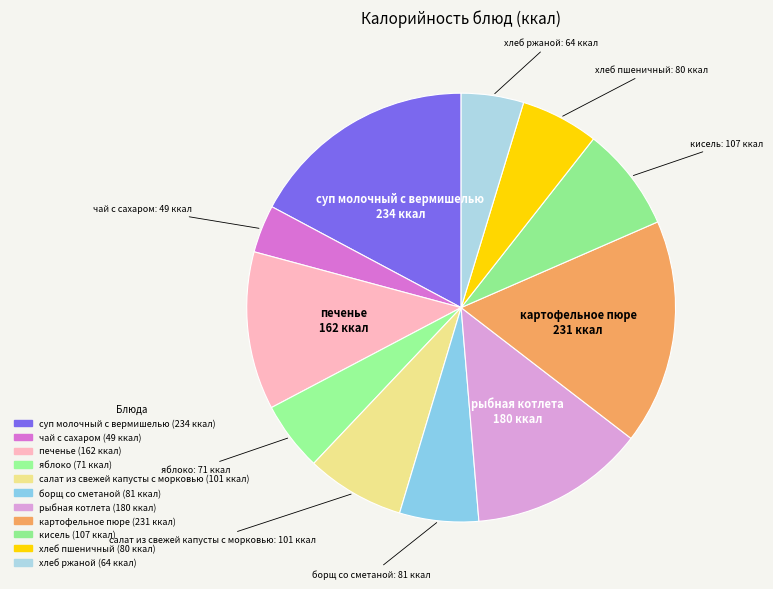

Is салат из свежей капусты с морковью the majority of the pie?

No